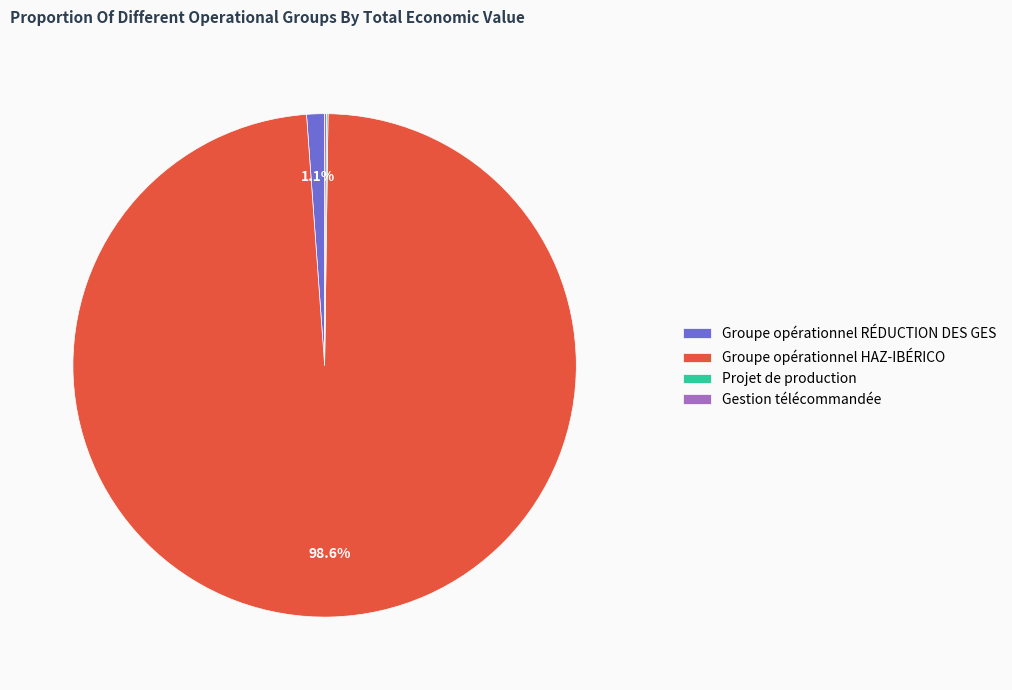

What percentage is NOT represented by Groupe opérationnel RÉDUCTION DES GES?

98.9%